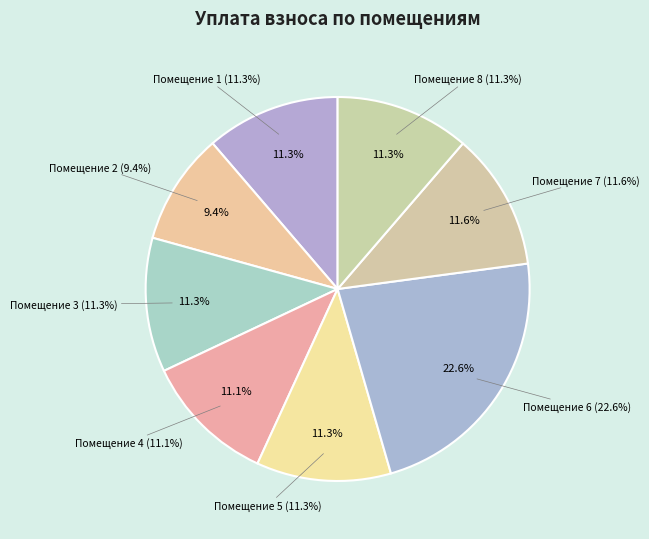

Rank the categories by value from highest to lowest.

6, 7, 5, 3, 8, 1, 4, 2